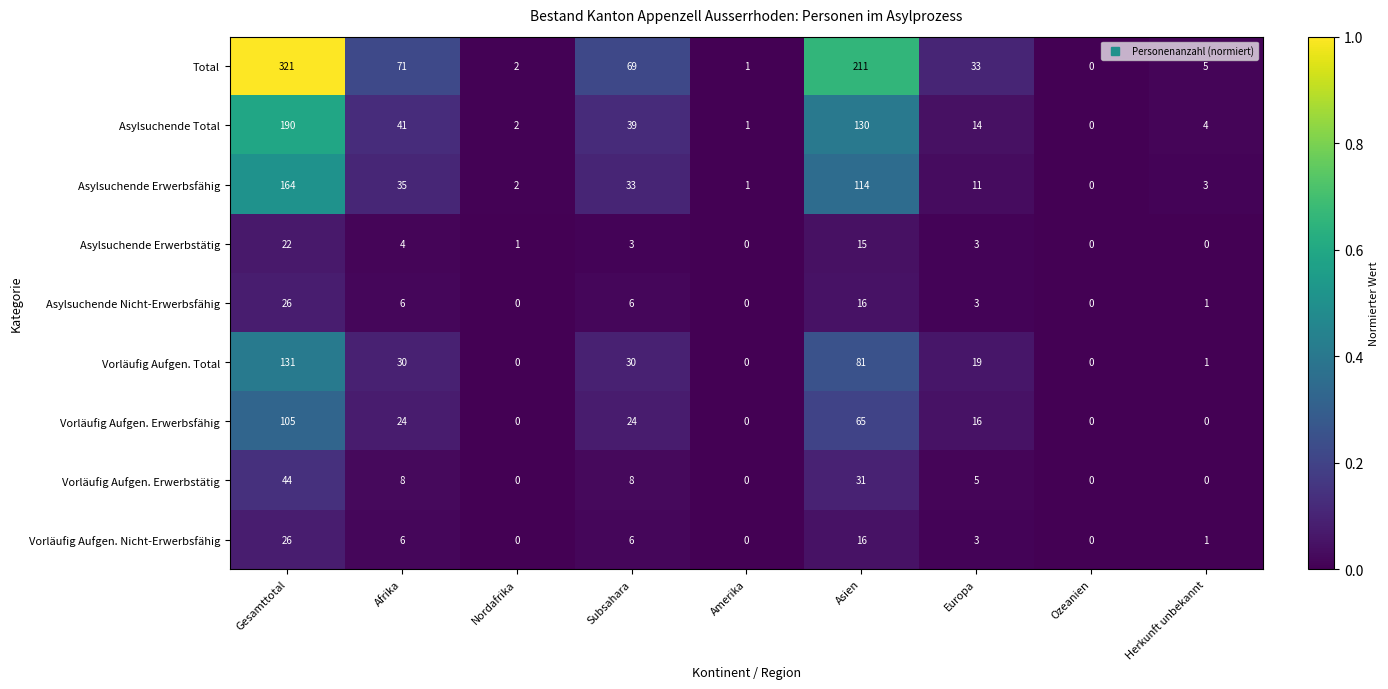

Which series changed the most between Afrika and Asien?

Total